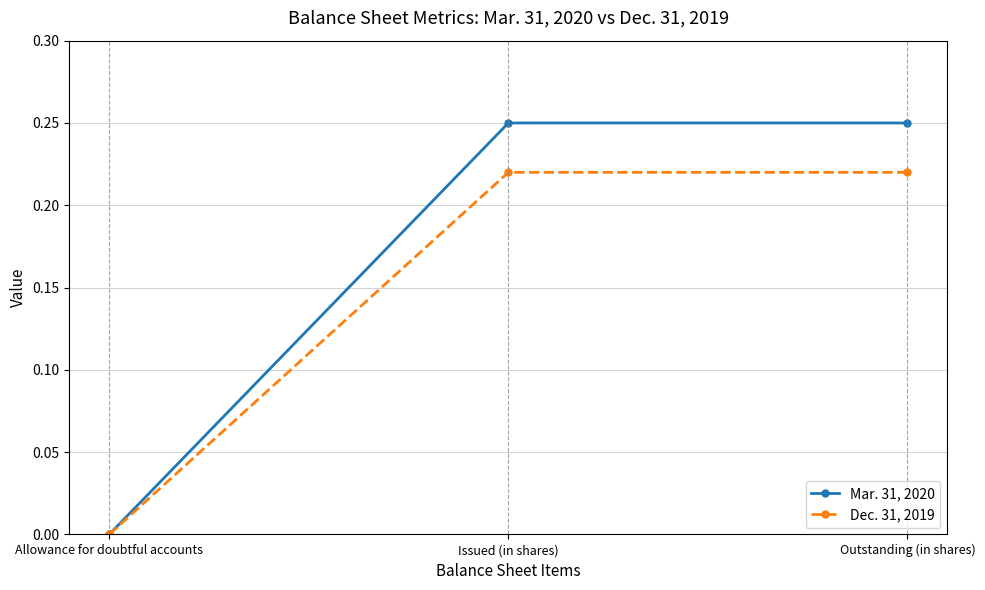

What is the label of the 1st point from the left?

Allowance for doubtful accounts